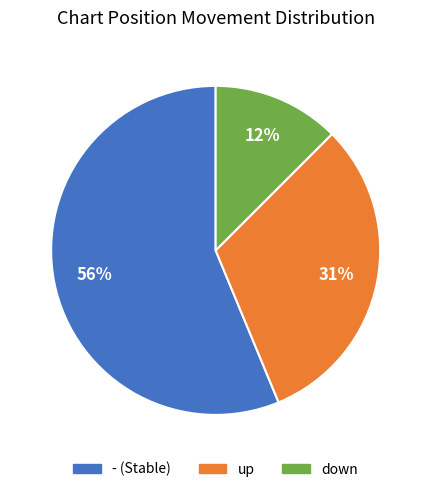

Is it true that down is 12% of the pie?

True